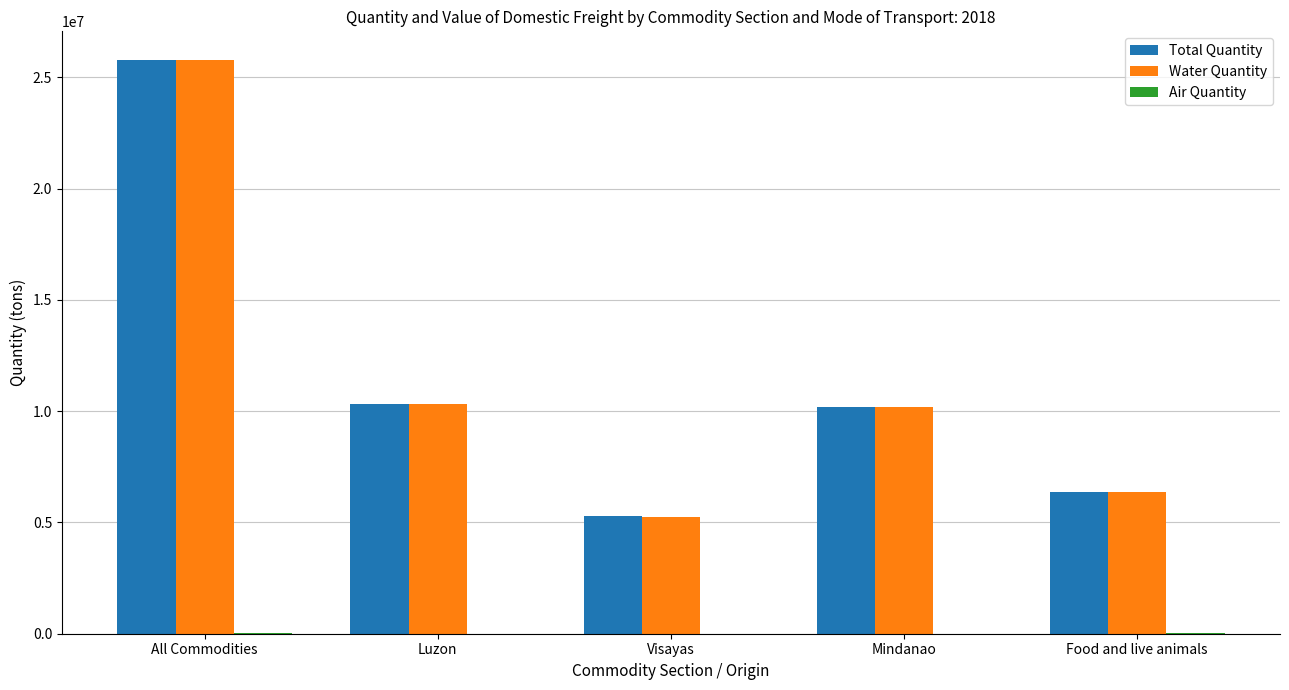

What is the highest value of the Total Quantity series?

25782297.4